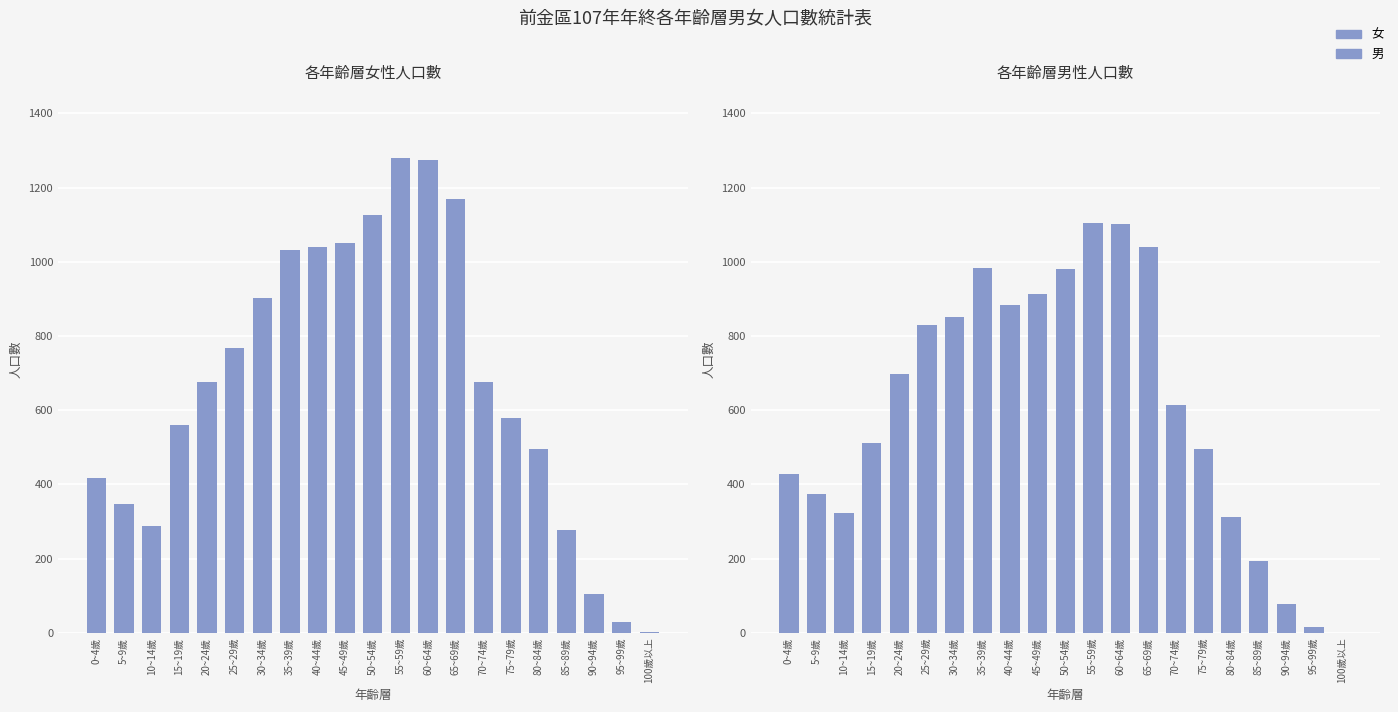

What is the label of the 15th bar from the right?

30~34歲